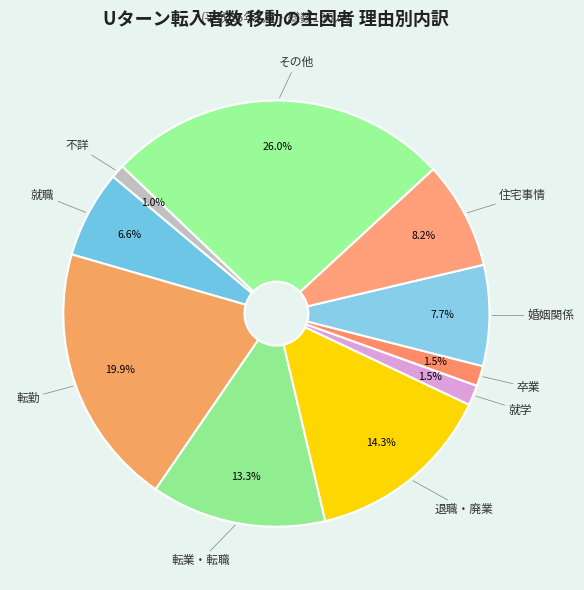

What is the smallest slice in the pie chart?

不詳